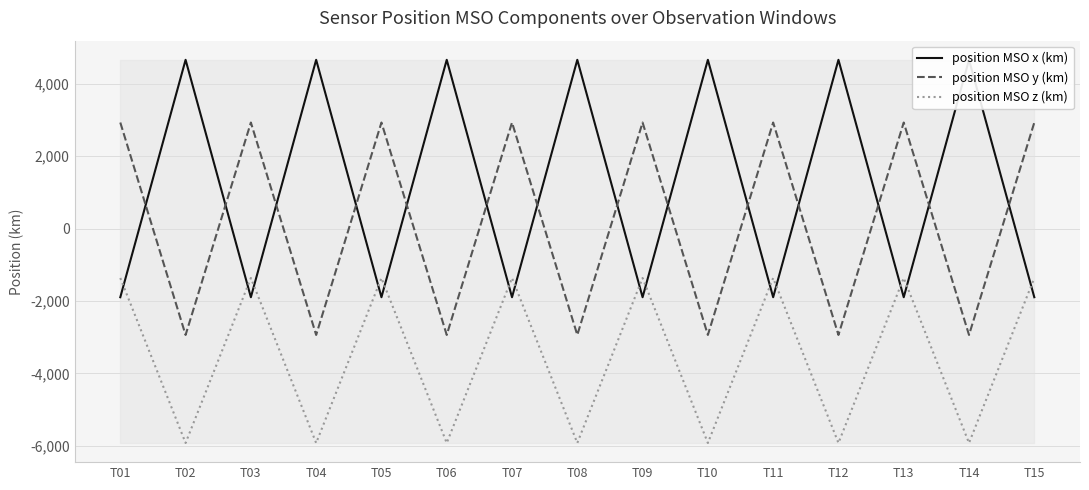

Which label corresponds to the smallest value in the chart?

T02